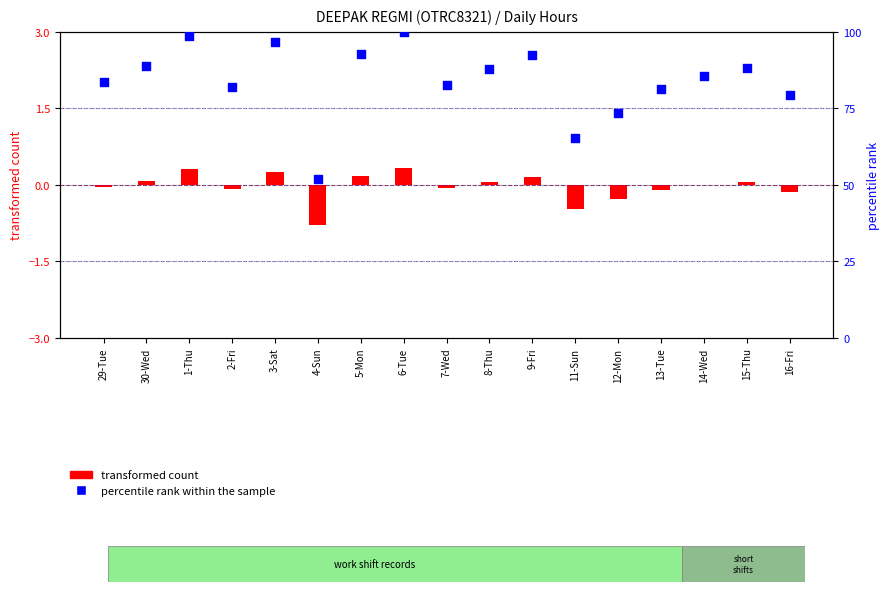

Is the value of percentile rank within the sample at 16-Fri greater than the value of transformed count at 8-Thu?

Yes